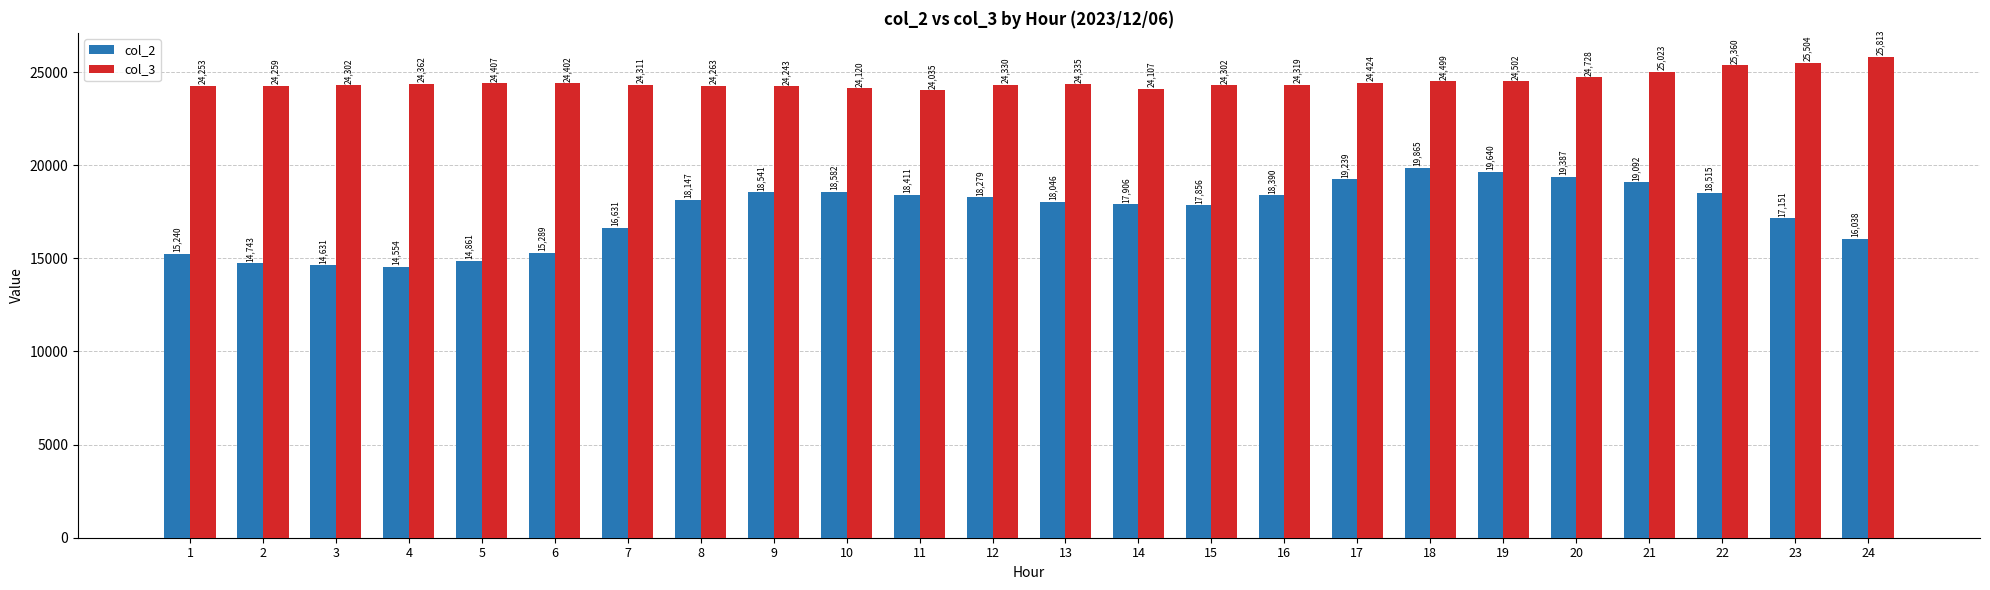

What is the average value of the col_2 series?

17460